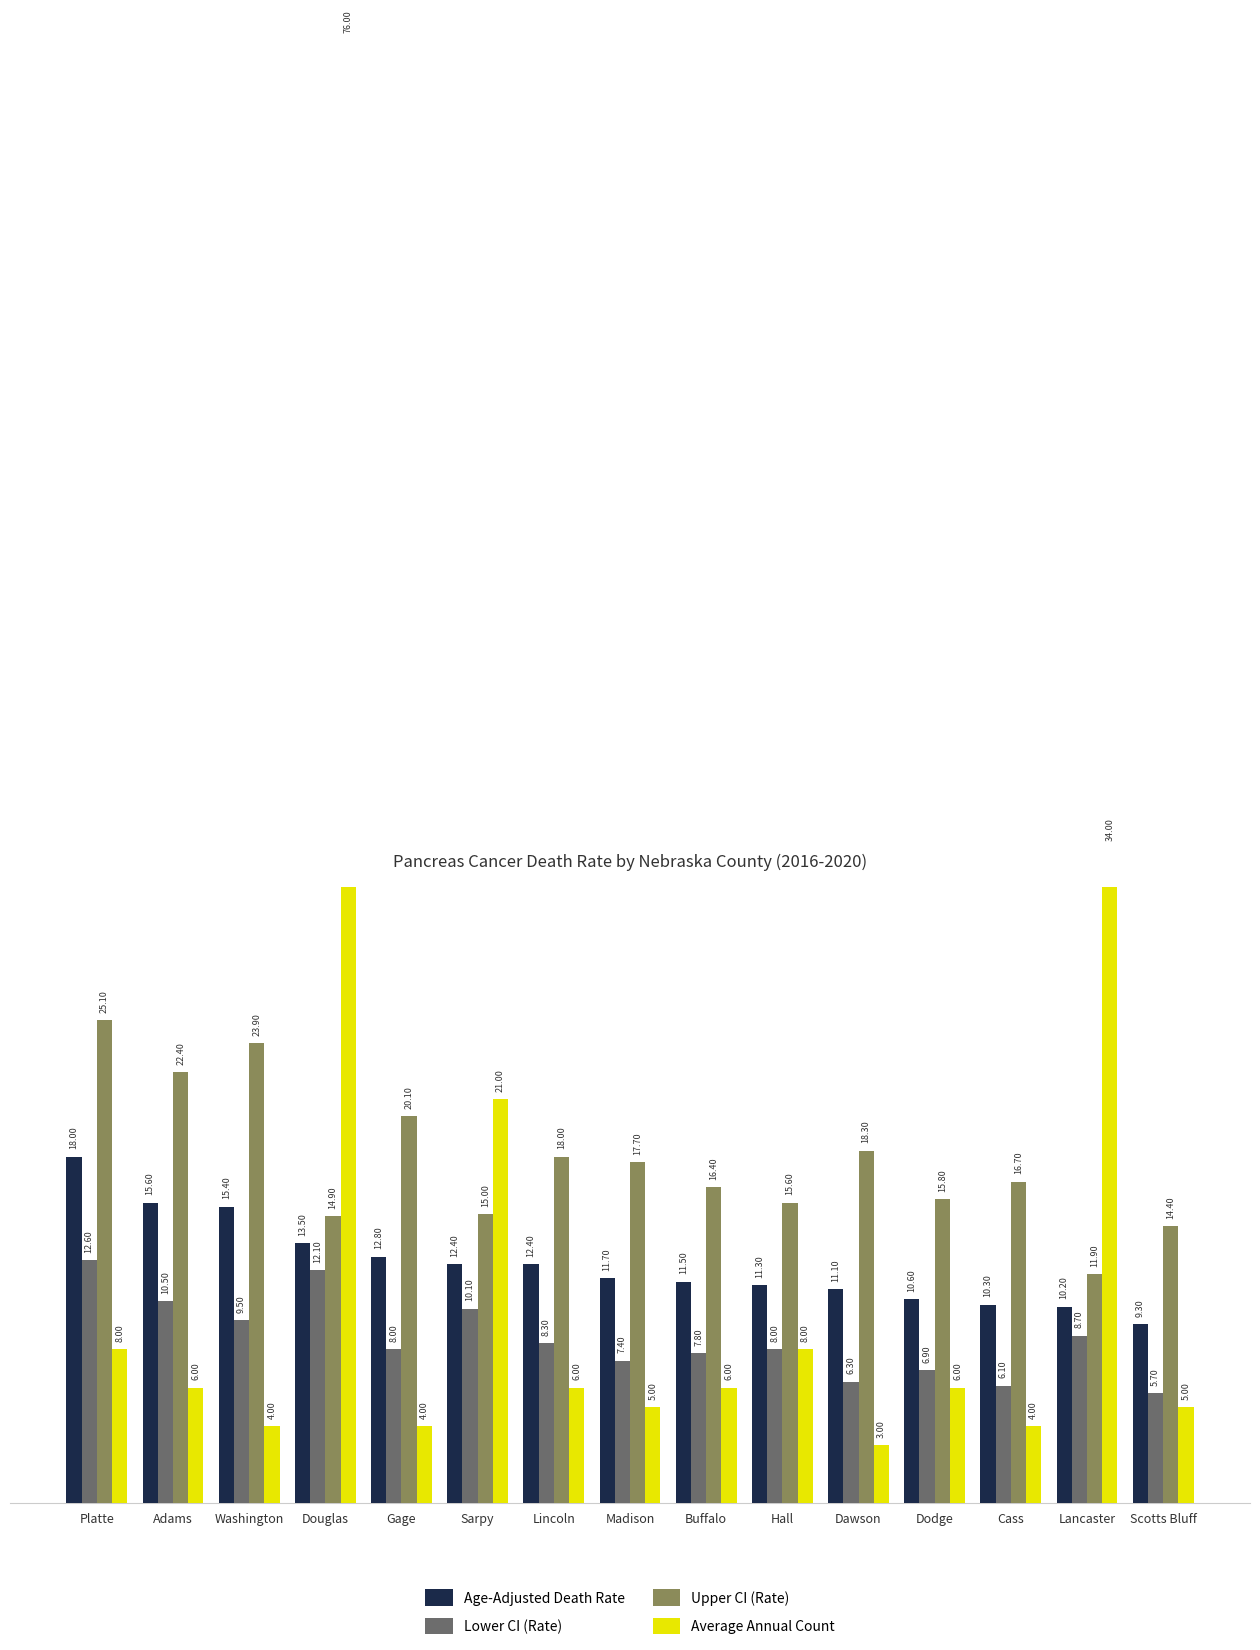

Reading left to right, transcribe all the data shown in this chart.

Age-Adjusted Death Rate: Platte=18.0	Adams=15.6	Washington=15.4	Douglas=13.5	Gage=12.8	Sarpy=12.4	Lincoln=12.4	Madison=11.7	Buffalo=11.5	Hall=11.3	Dawson=11.1	Dodge=10.6	Cass=10.3	Lancaster=10.2	Scotts Bluff=9.3
Lower CI (Rate): Platte=12.6	Adams=10.5	Washington=9.5	Douglas=12.1	Gage=8.0	Sarpy=10.1	Lincoln=8.3	Madison=7.4	Buffalo=7.8	Hall=8.0	Dawson=6.3	Dodge=6.9	Cass=6.1	Lancaster=8.7	Scotts Bluff=5.7
Upper CI (Rate): Platte=25.1	Adams=22.4	Washington=23.9	Douglas=14.9	Gage=20.1	Sarpy=15.0	Lincoln=18.0	Madison=17.7	Buffalo=16.4	Hall=15.6	Dawson=18.3	Dodge=15.8	Cass=16.7	Lancaster=11.9	Scotts Bluff=14.4
Average Annual Count: Platte=8.0	Adams=6.0	Washington=4.0	Douglas=76.0	Gage=4.0	Sarpy=21.0	Lincoln=6.0	Madison=5.0	Buffalo=6.0	Hall=8.0	Dawson=3.0	Dodge=6.0	Cass=4.0	Lancaster=34.0	Scotts Bluff=5.0